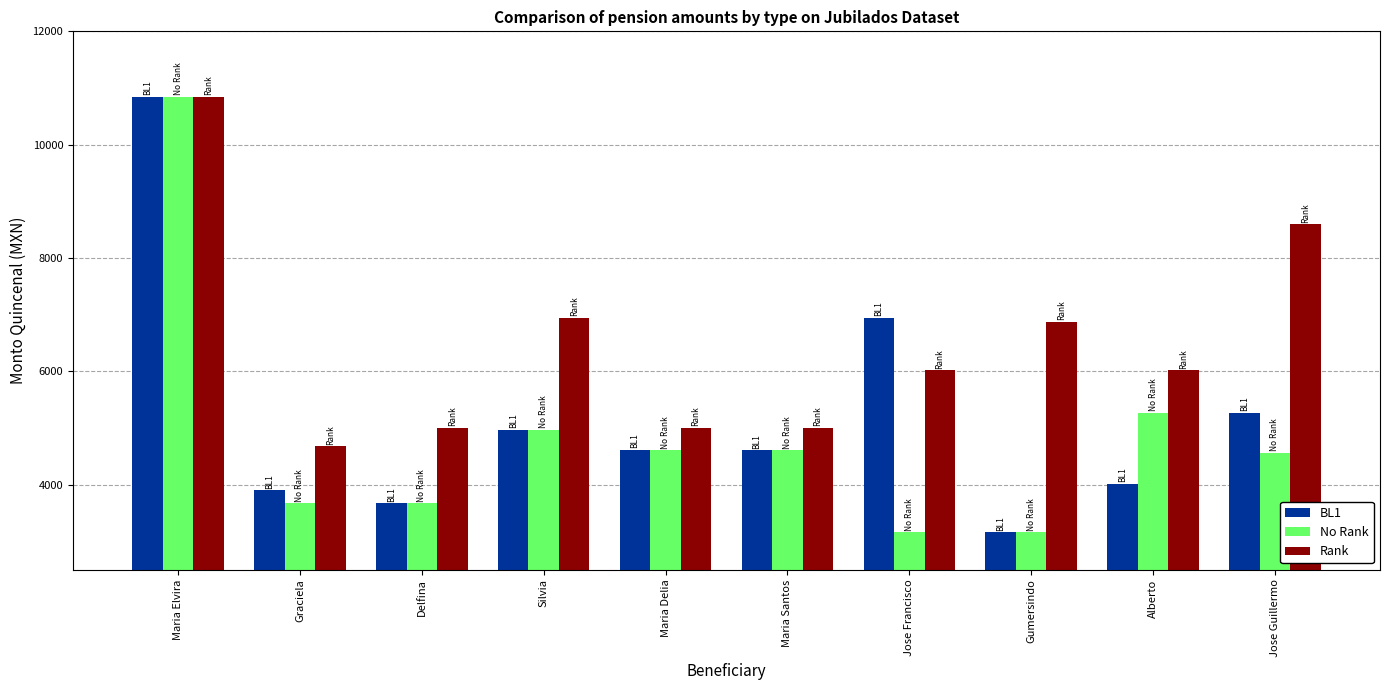

What is the greatest value displayed?

10838.2